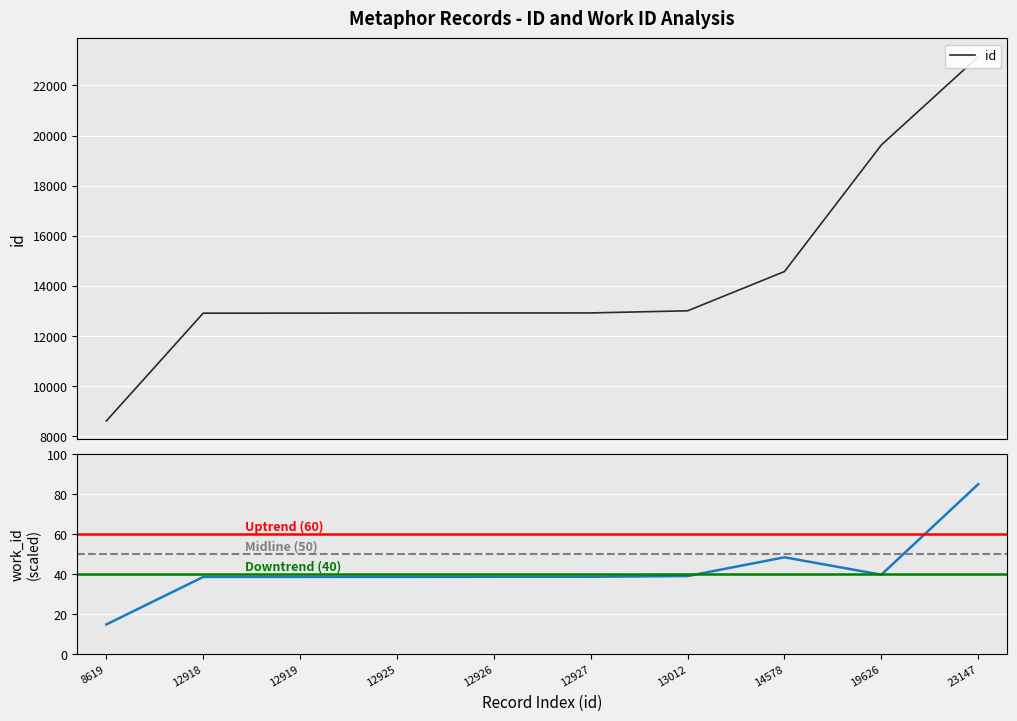

Rank the series by their maximum value, from highest to lowest.

id, work_id